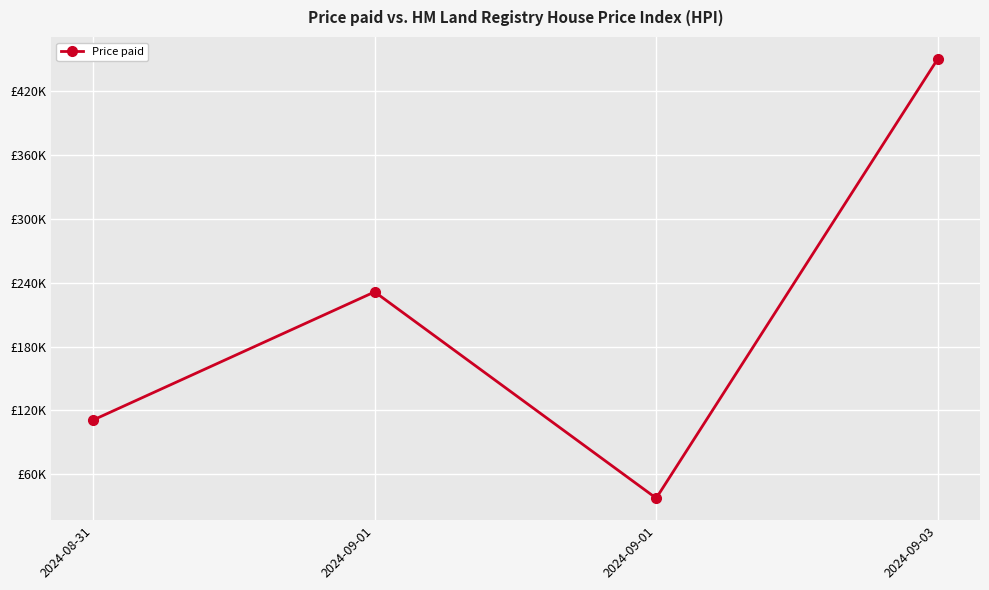

Which label corresponds to the largest value in the chart?

2024-09-03